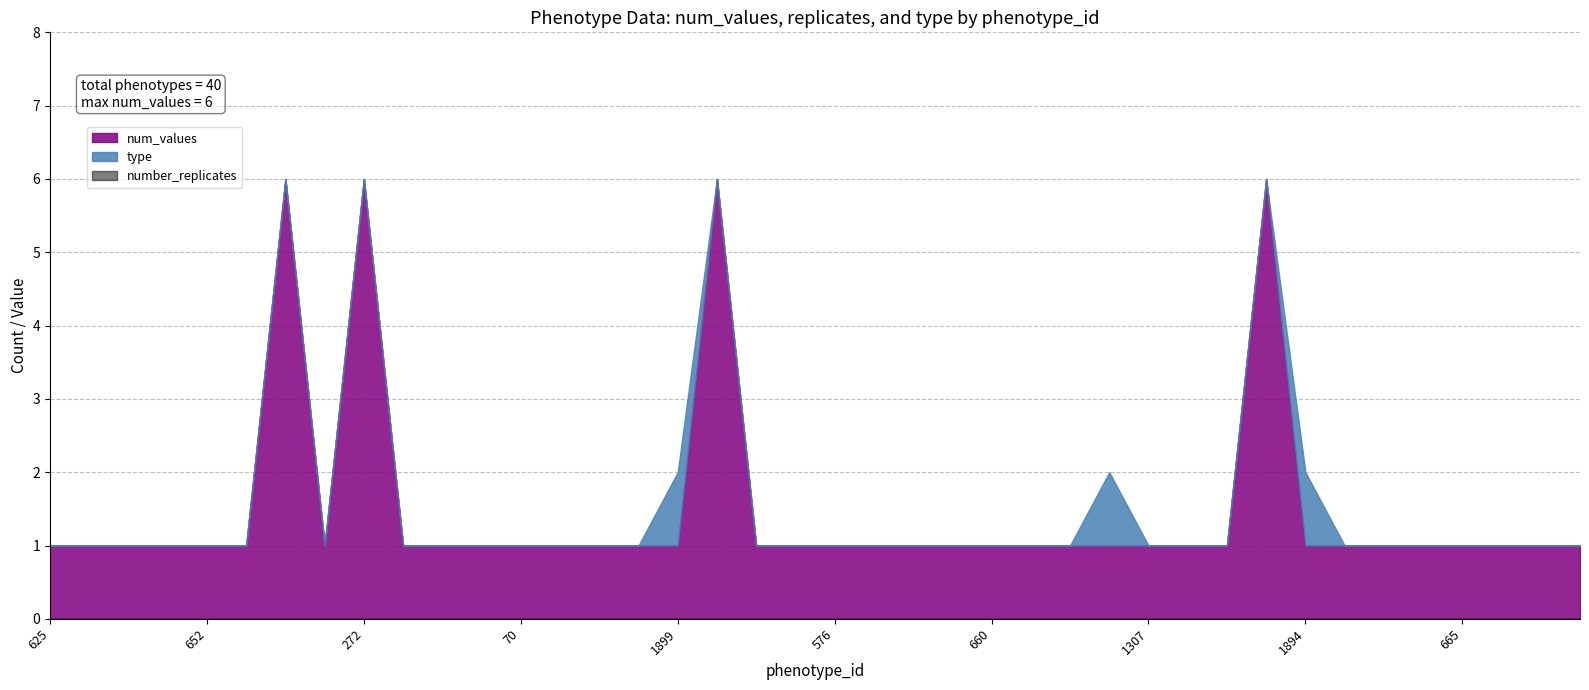

What is the label of the 2nd point from the right?

759